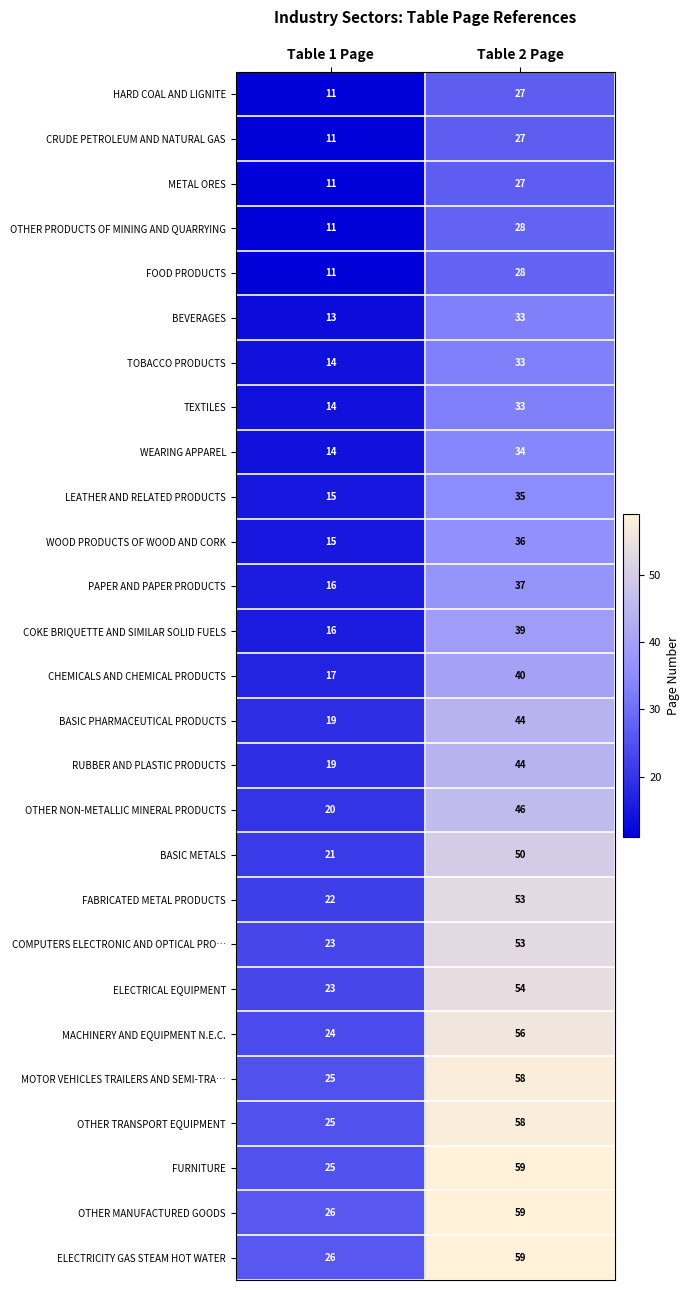

What is the total value across all series at Table 2 Page?

1150